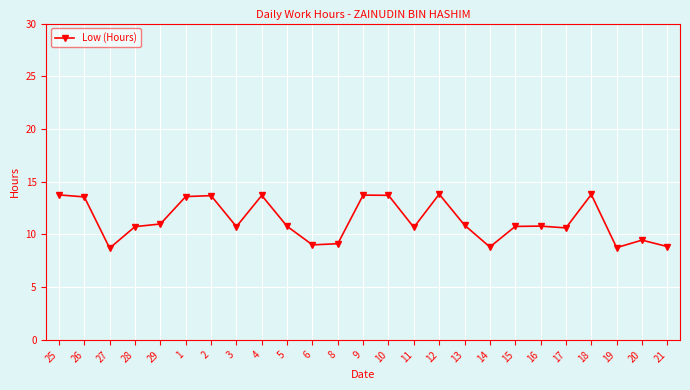

At which category does the data reach its first local valley?

27